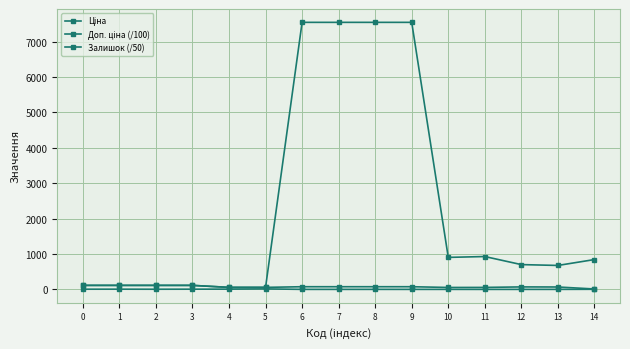

How many lines are shown in the chart?

3